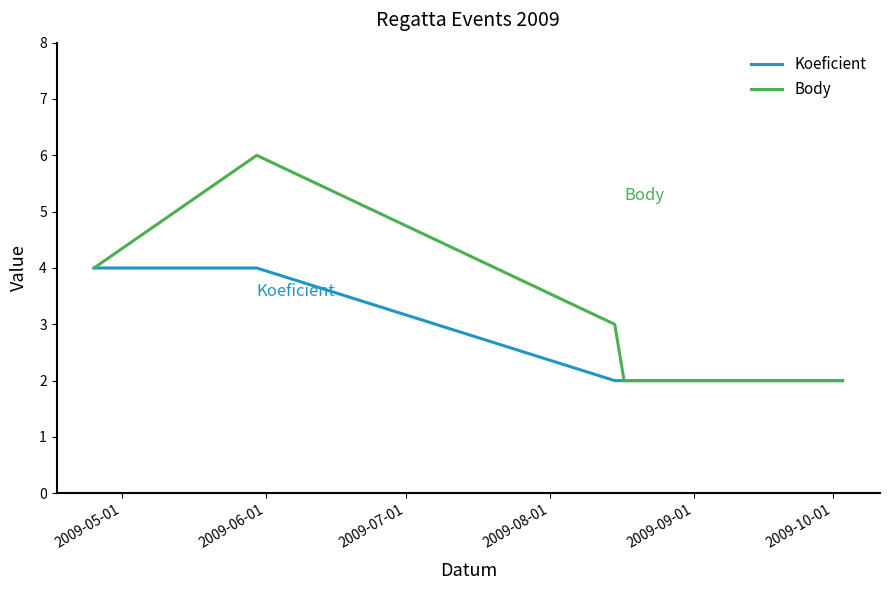

What is the greatest value displayed?

6